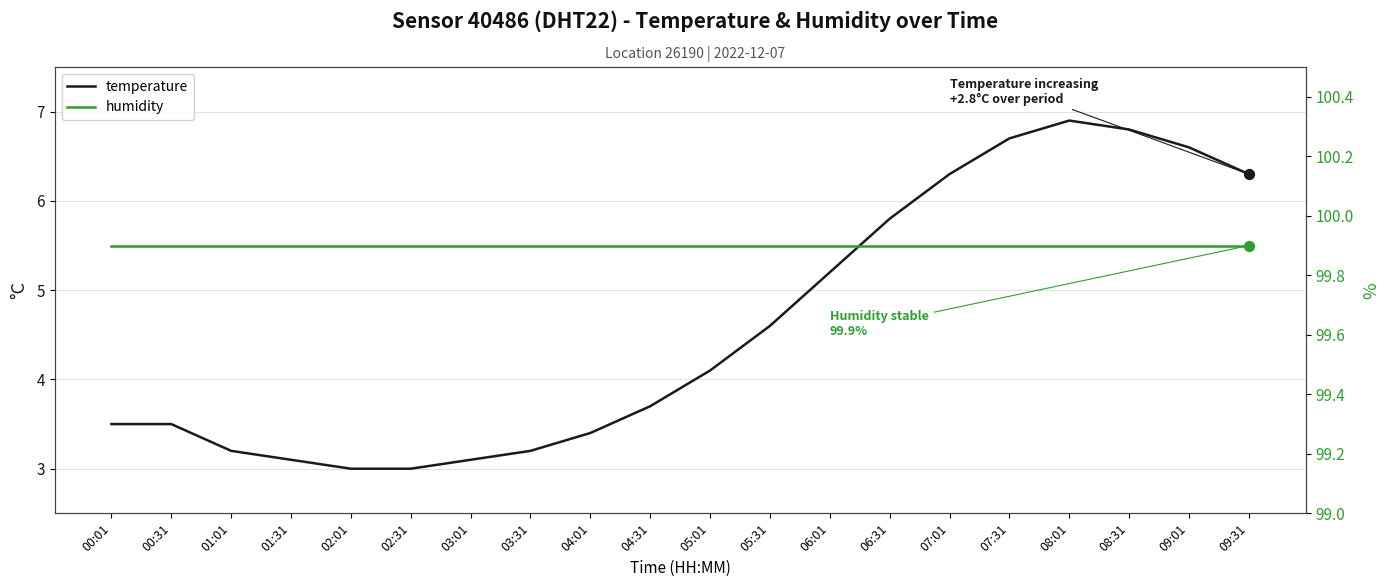

Which series reaches the minimum Y coordinate?

temperature